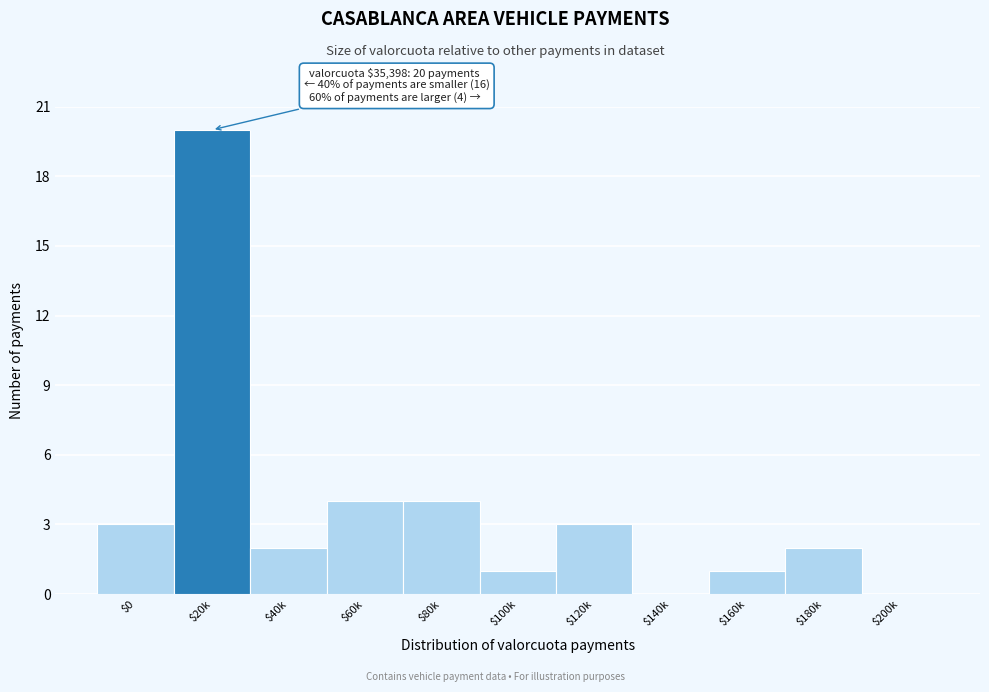

Is it true that the value at $160k is 1?

True